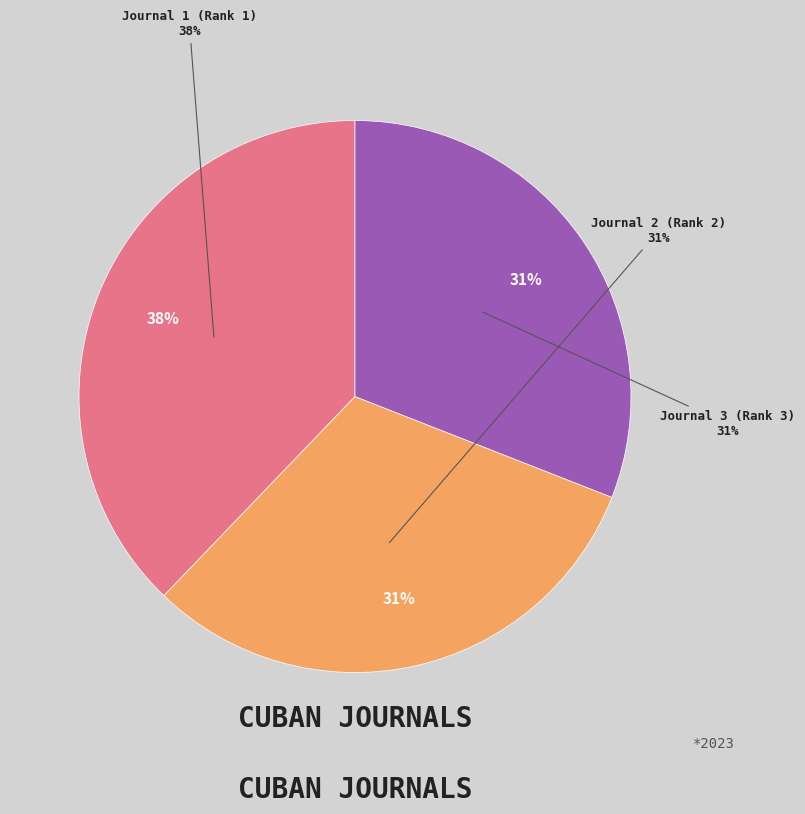

Is there any slice that represents more than half of the pie?

No